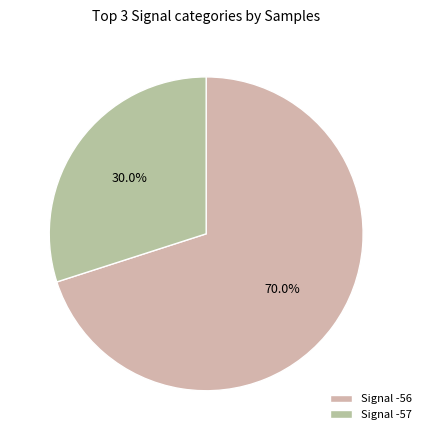

Which slice is the largest?

Signal -56